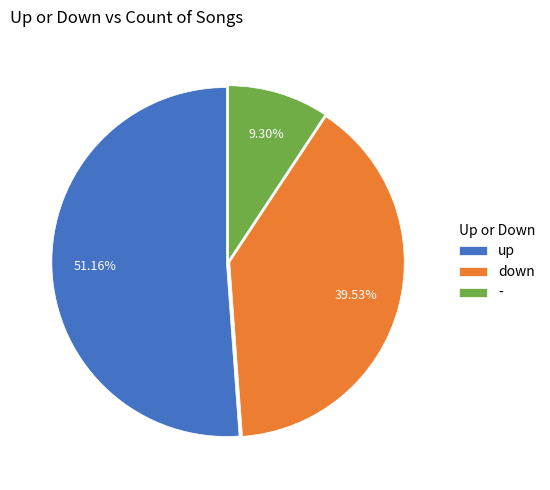

How much of the chart is everything except -?

90.7%